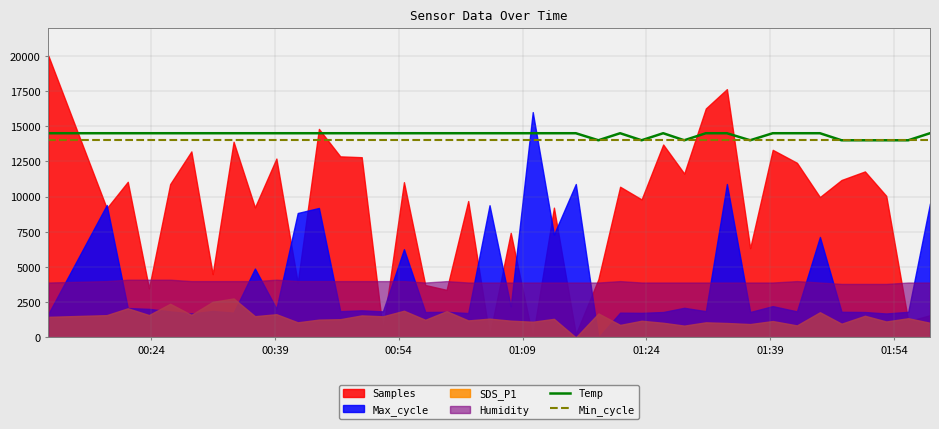

What is the lowest value of the Temp series?

14000.0